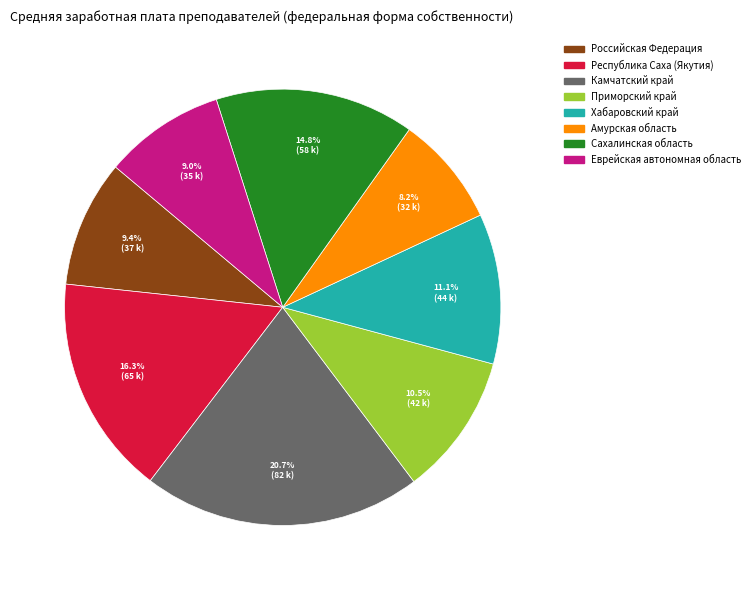

Does Амурская область represent more than half of the total?

No